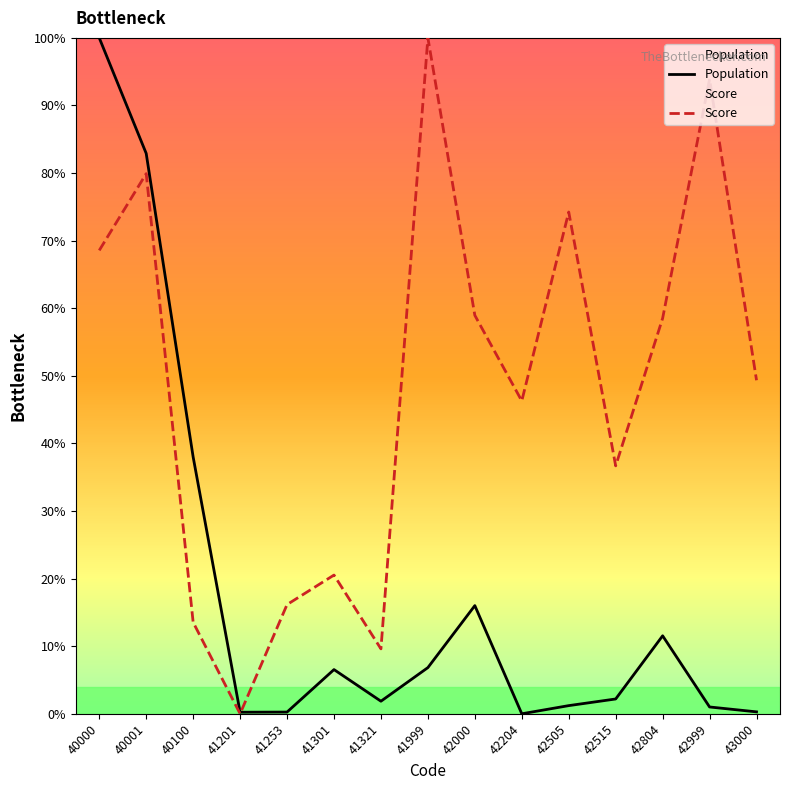

Which series has the largest total across all categories?

Score